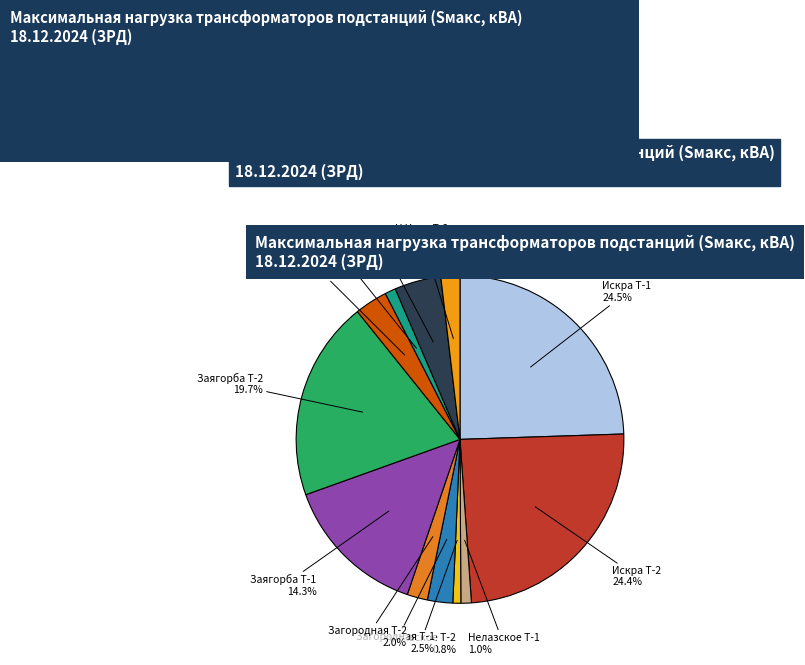

How many segments does this pie chart have?

12